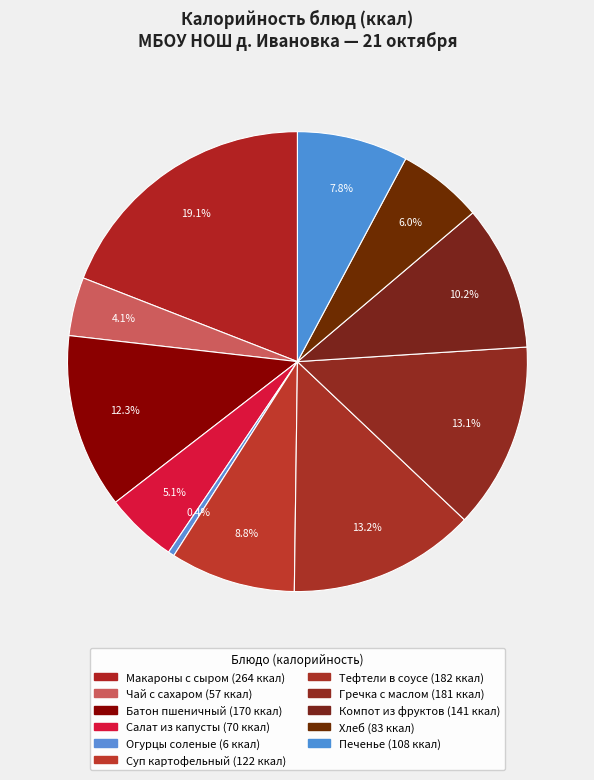

To the nearest percent, what is the average slice percentage?

9%